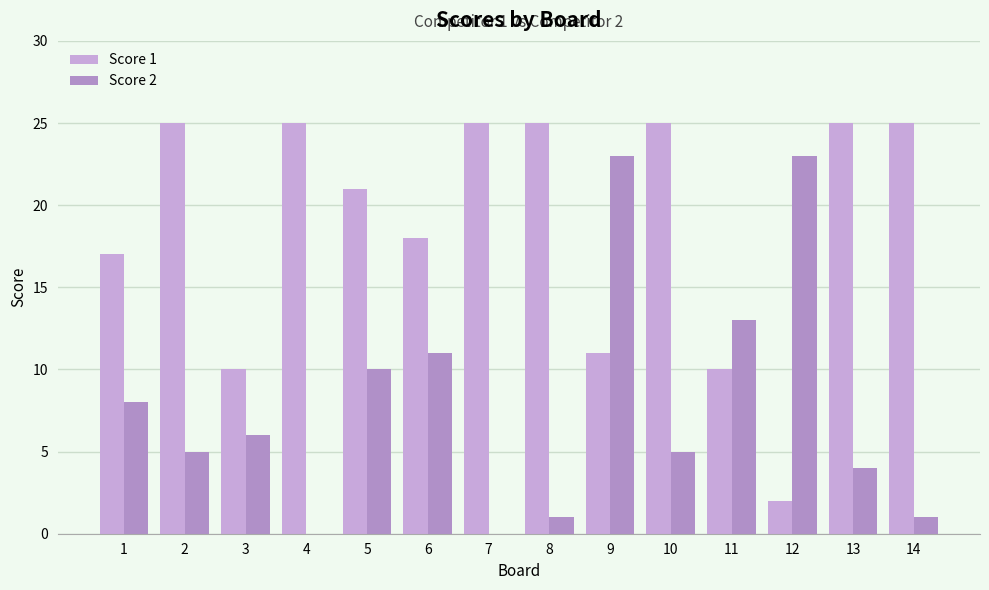

The value of Score 1 at 3 is 10. True or false?

True